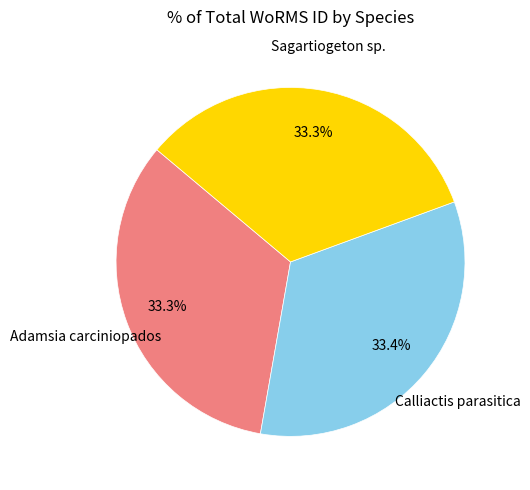

To the nearest percent, what percentage of the pie is Sagartiogeton sp.?

33%